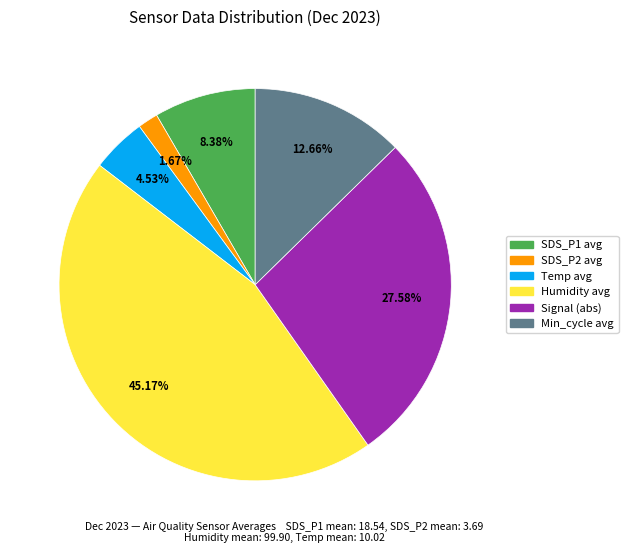

Is there any slice that represents more than half of the pie?

No